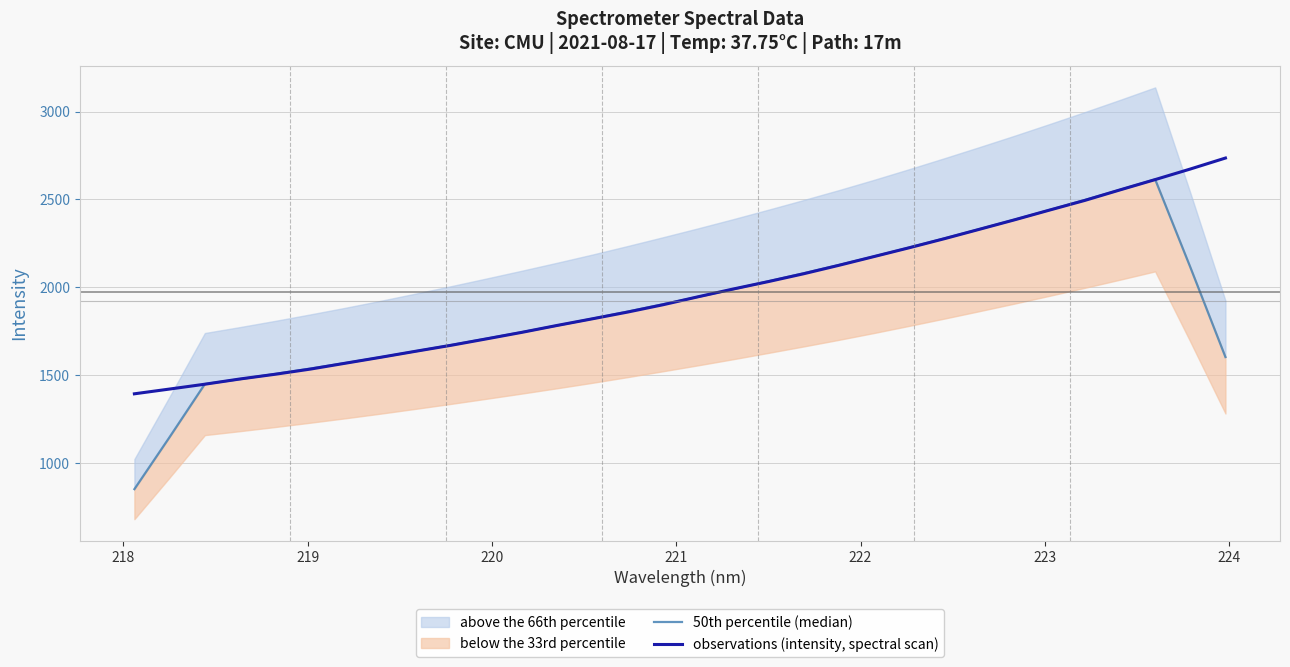

Which series has the largest range (max minus min)?

50th percentile (median)